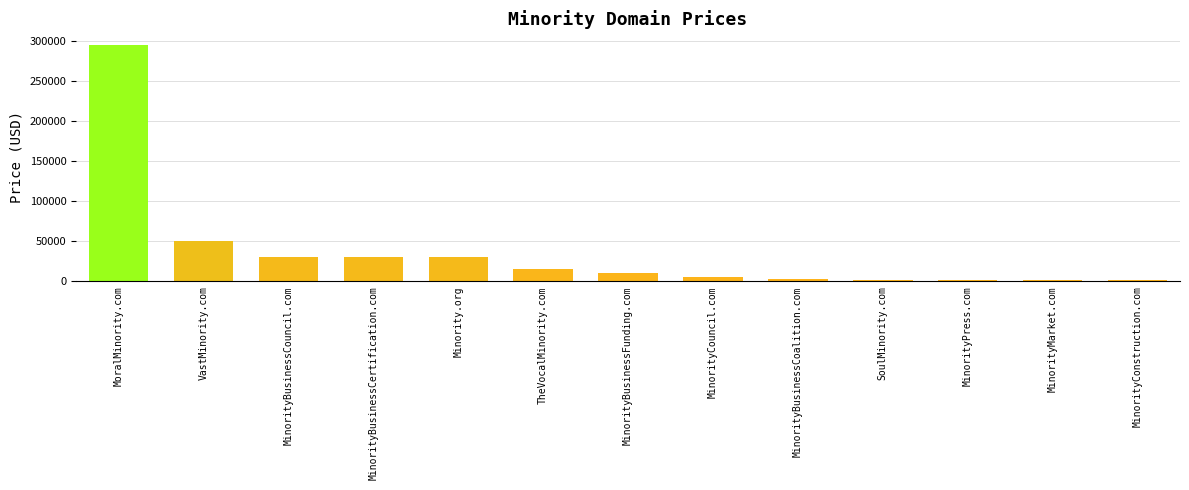

Which has a higher value, MinorityMarket.com or MinorityBusinessFunding.com?

MinorityBusinessFunding.com